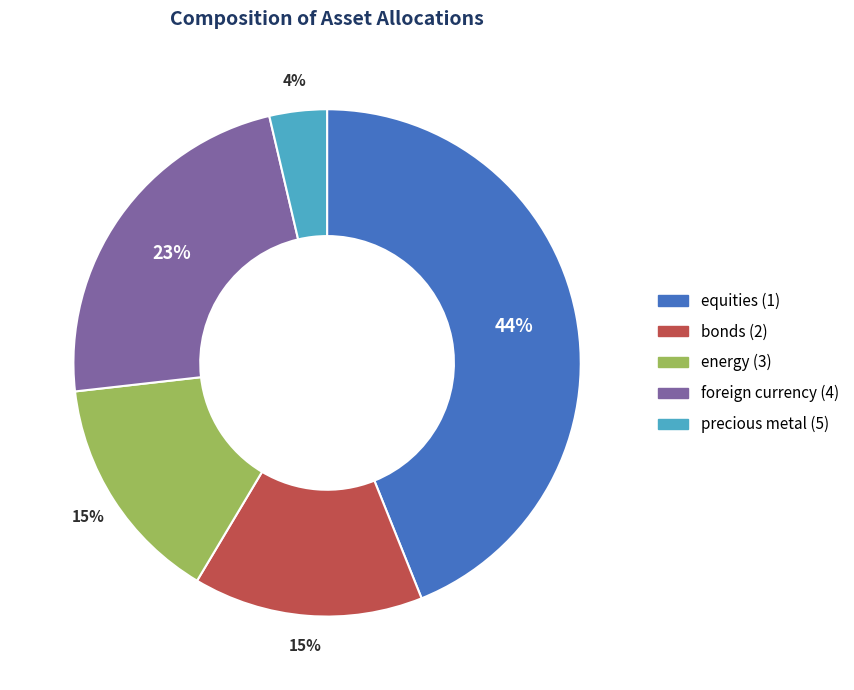

To the nearest percent, what is the difference between the bonds (2) and precious metal (5) slice percentages?

11%